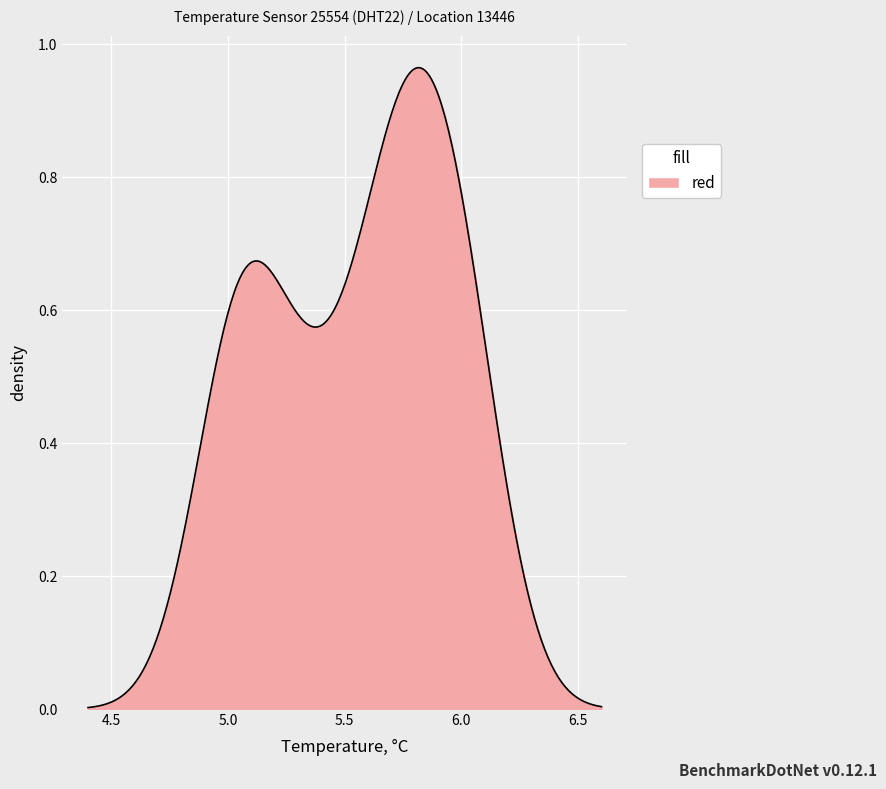

How many distinct data groups are displayed?

1